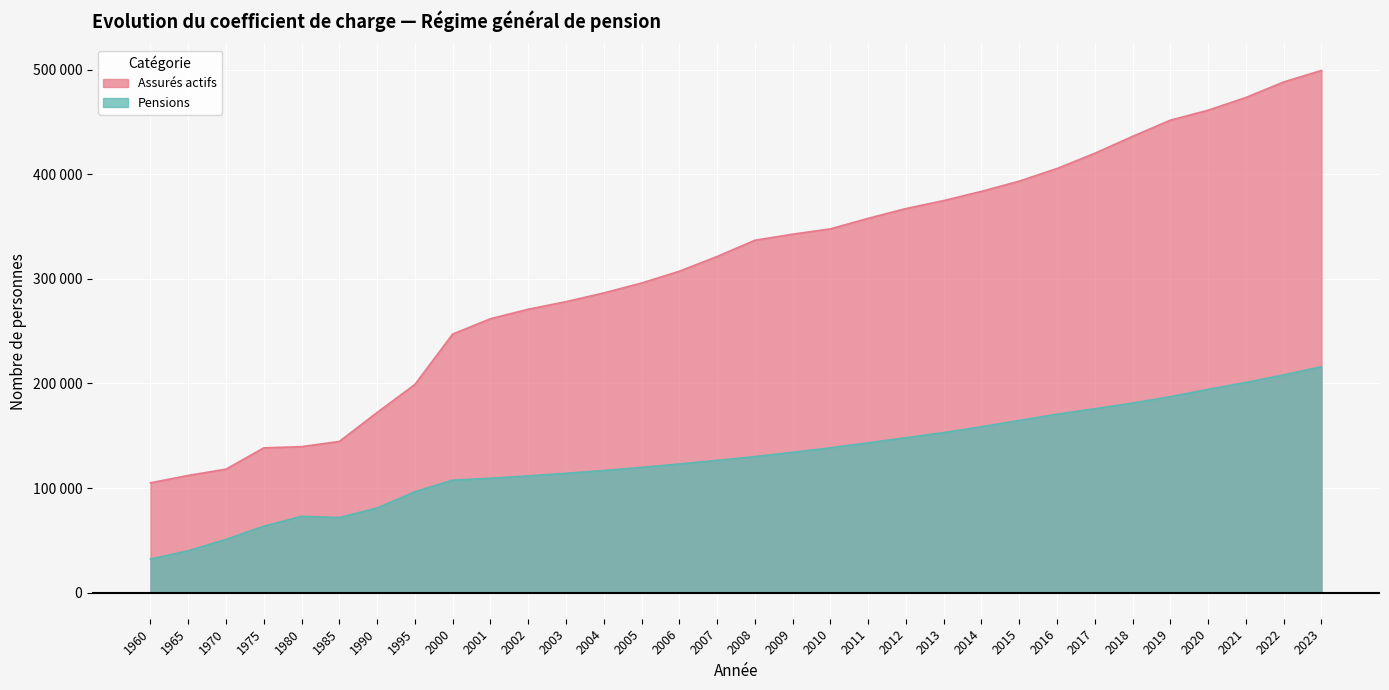

At which category is the sum across all series the highest?

2023